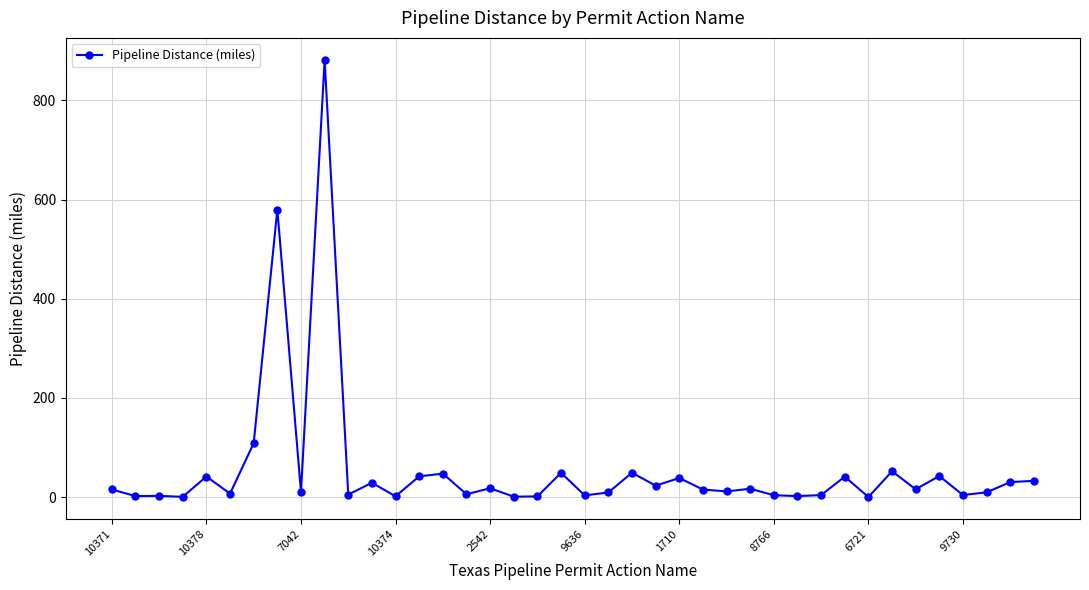

What is the value of the 24th point from the left?

23.2